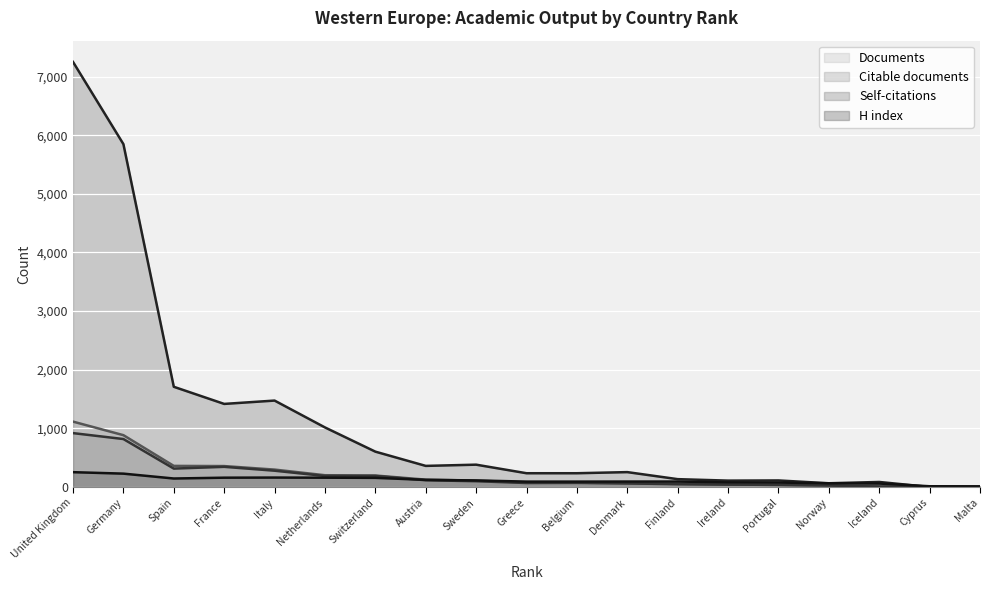

How many data points does each series have?

19